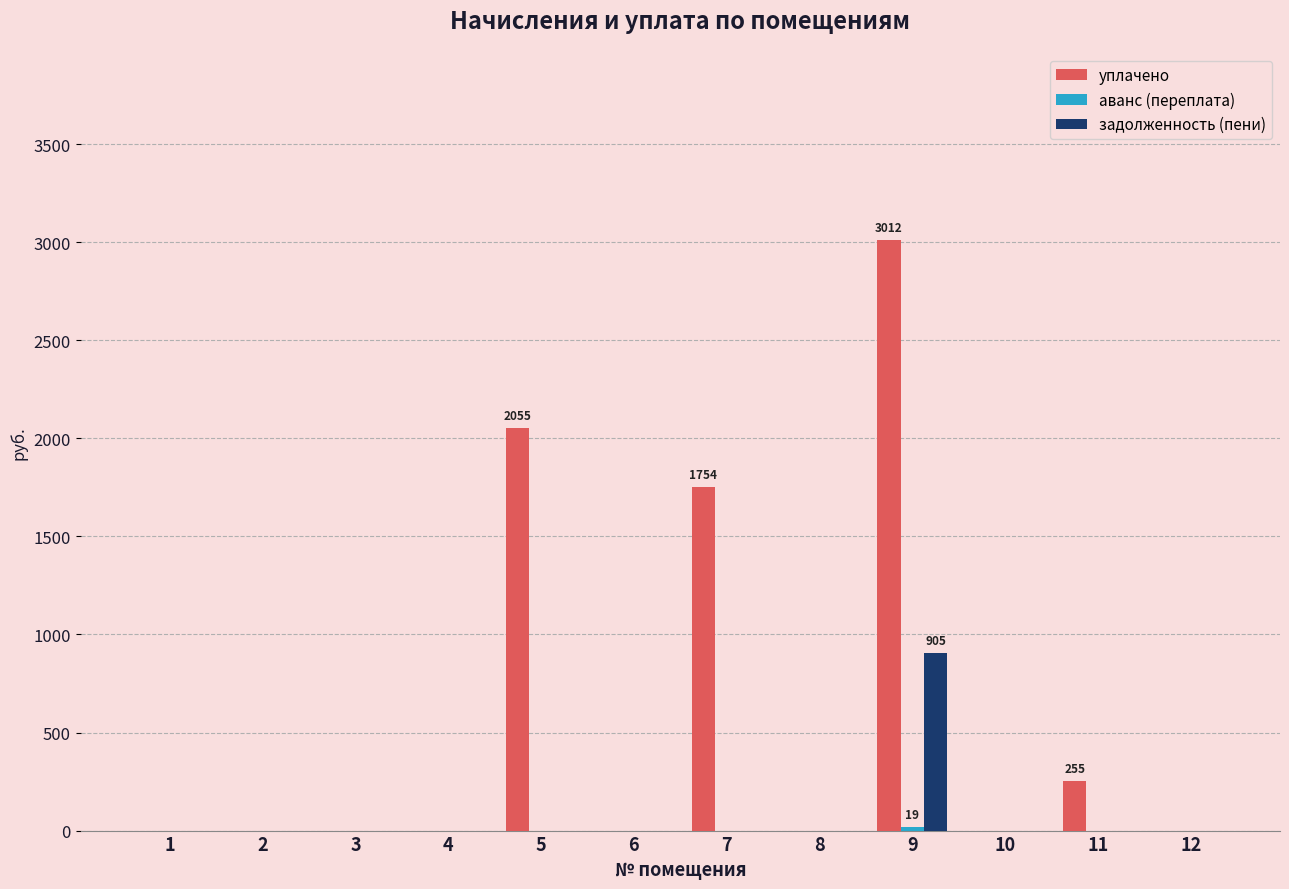

The задолженность (пени) series shows 0.0 at 10. True or false?

True